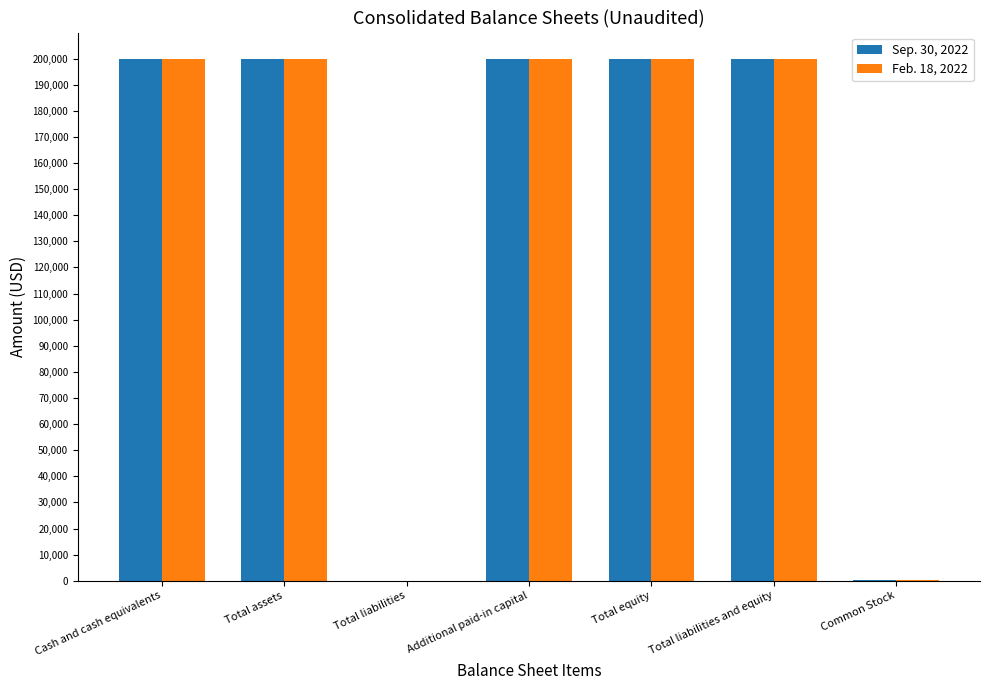

Is it true that Sep. 30, 2022 equals 114461 at Total liabilities and equity?

False